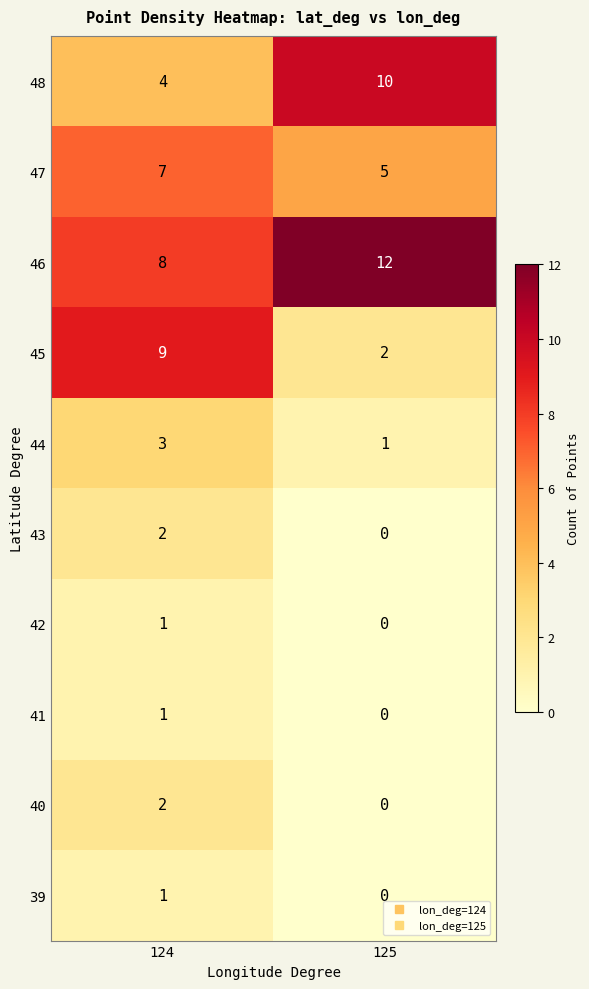

Reading left to right, extract all data points from this chart.

48: 124=4	125=10
47: 124=7	125=5
46: 124=8	125=12
45: 124=9	125=2
44: 124=3	125=1
43: 124=2	125=0
42: 124=1	125=0
41: 124=1	125=0
40: 124=2	125=0
39: 124=1	125=0